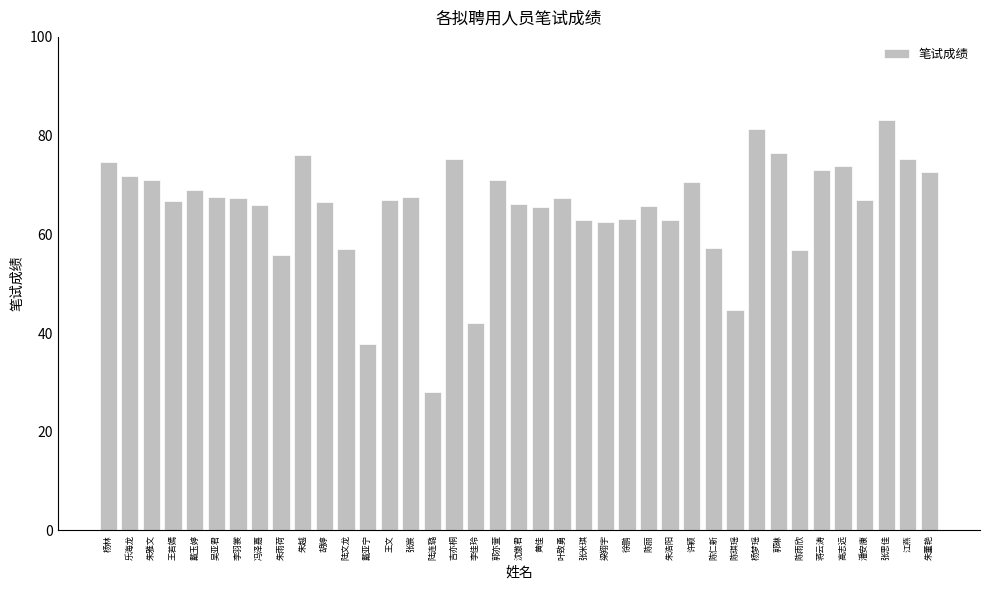

What is the smallest value displayed?

28.0